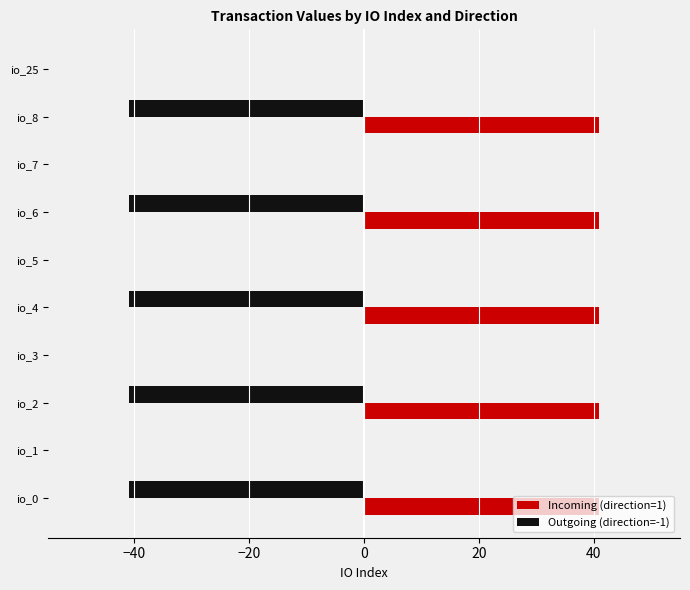

The Incoming (direction=1) series shows 40.9 at io_0. True or false?

True